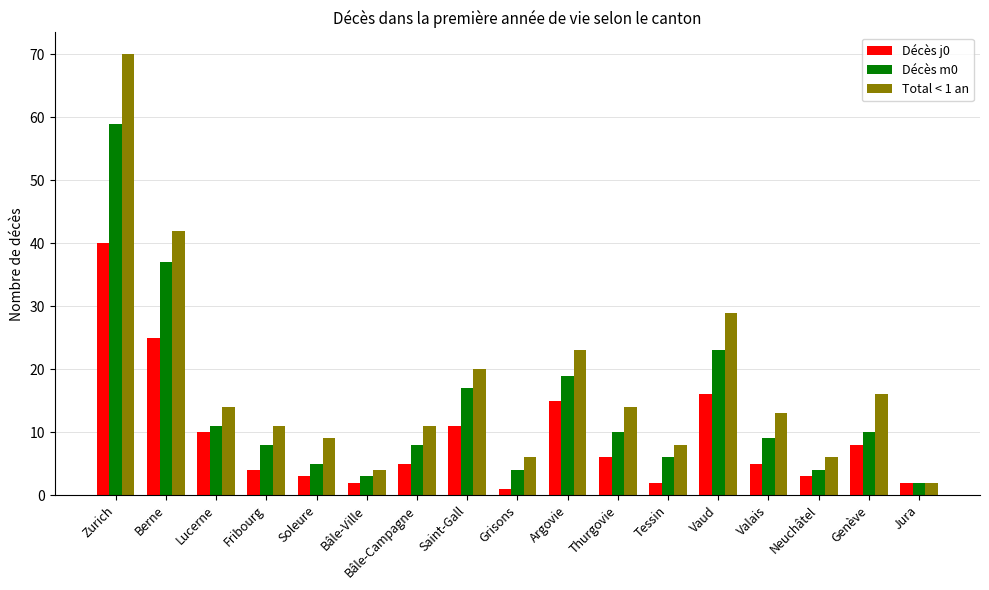

Which category has the highest value in the Total < 1 an series?

Zurich